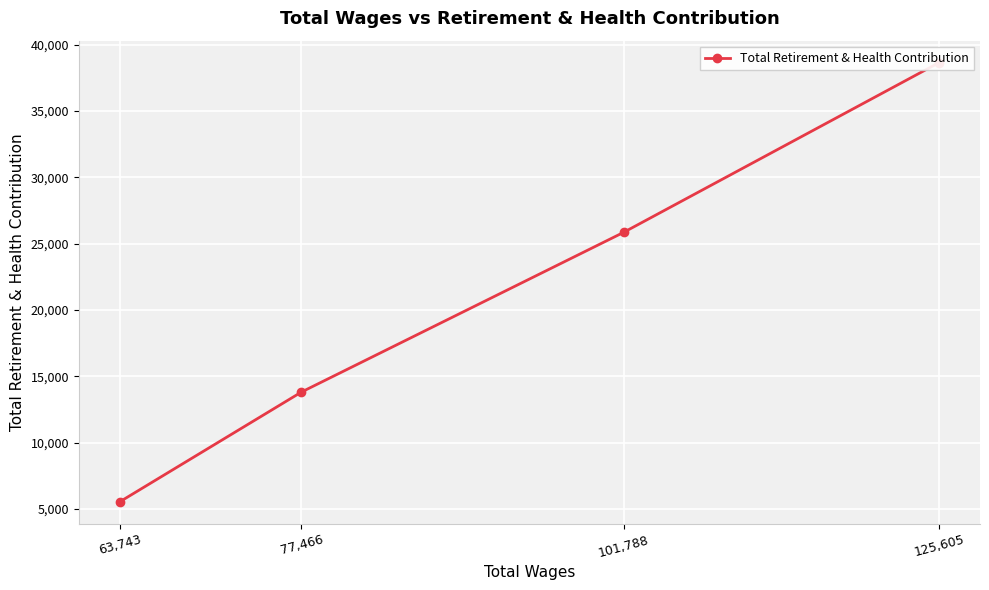

What is the greatest value displayed?

38643